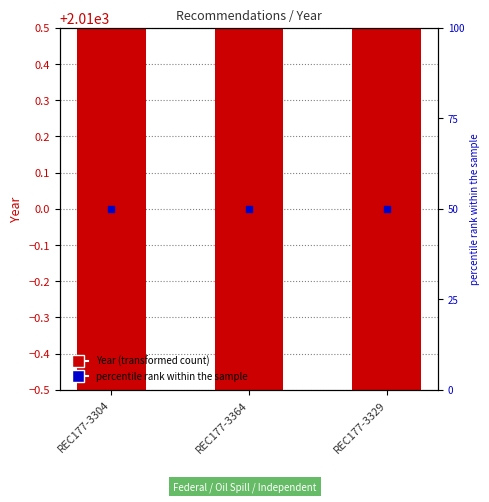

Which series has the largest total across all categories?

Year